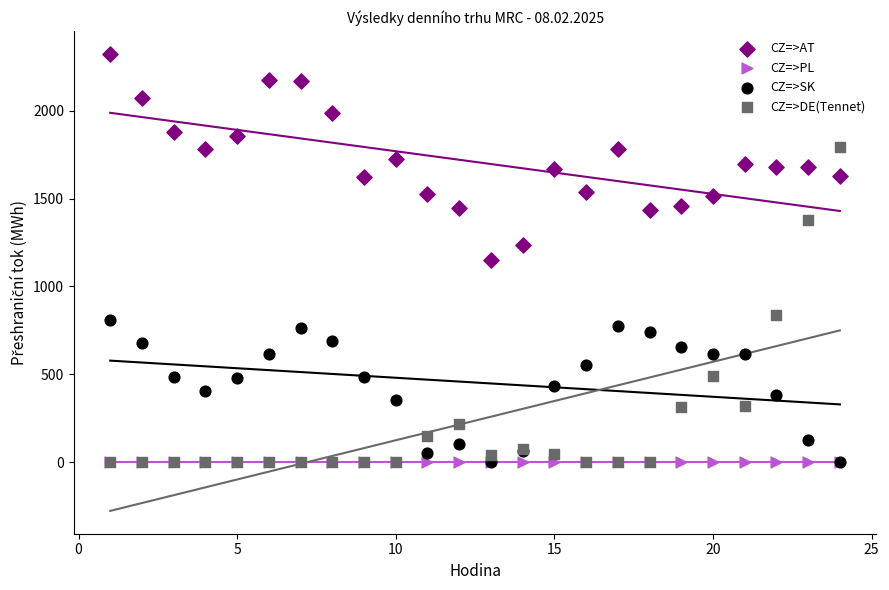

Which series reaches the maximum Y coordinate?

CZ=>AT